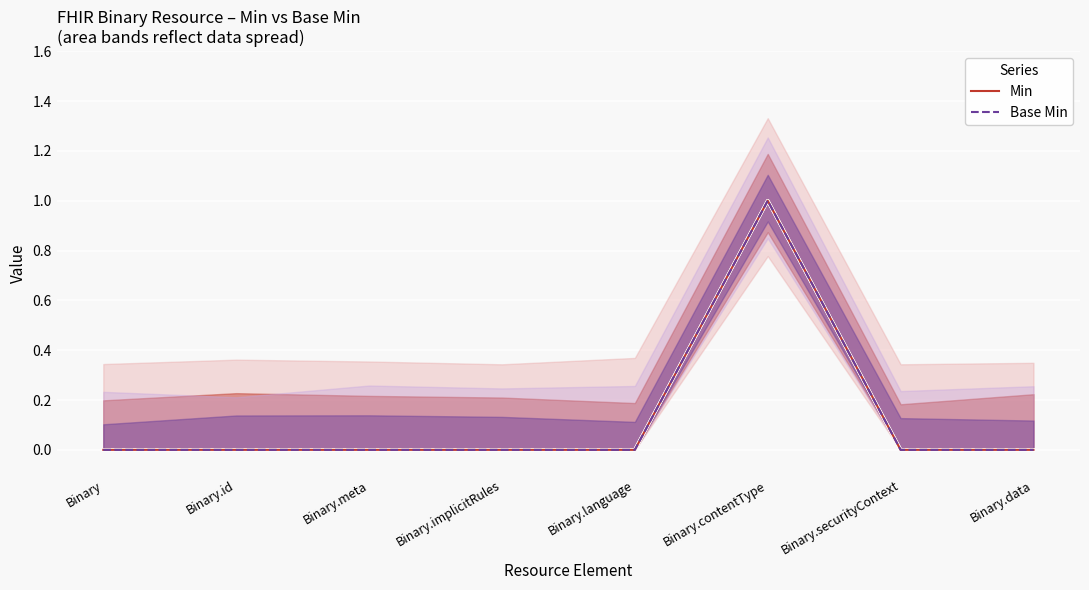

True or false: Min and Base Min cross at least once.

False